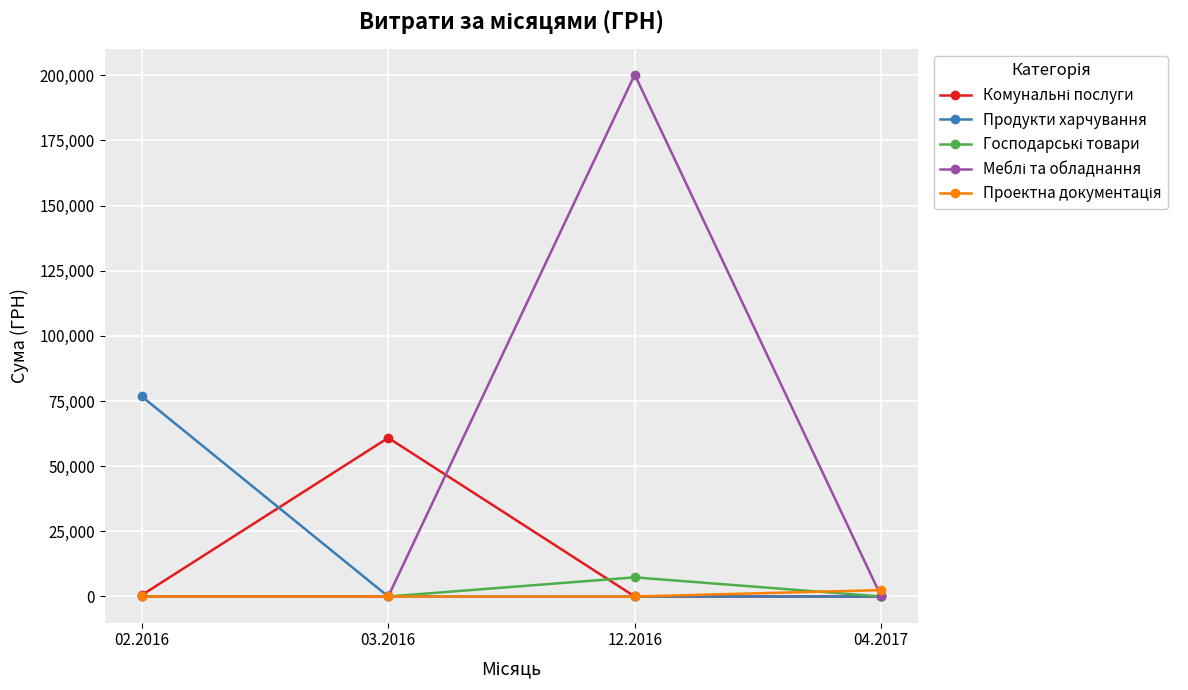

At which category is the sum across all series the highest?

12.2016